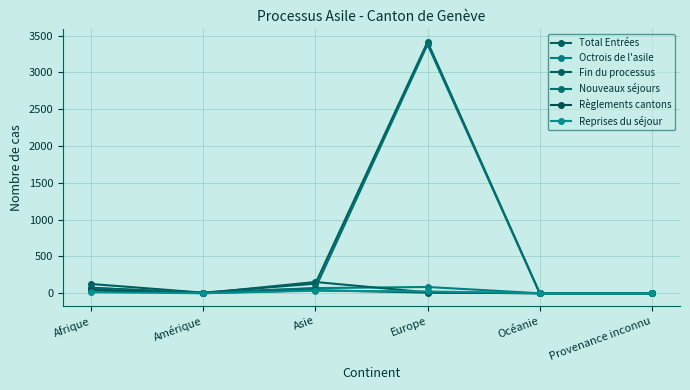

What are all the series names shown in the legend?

Total Entrées, Octrois de l'asile, Fin du processus, Nouveaux séjours, Règlements cantons, Reprises du séjour